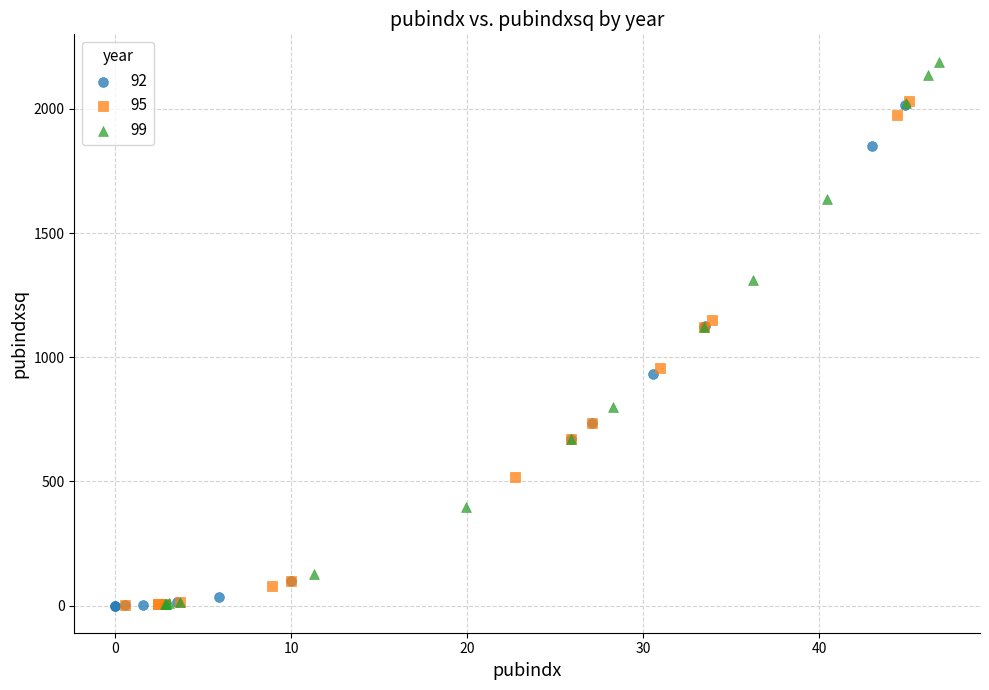

Which series contains the highest Y value?

99